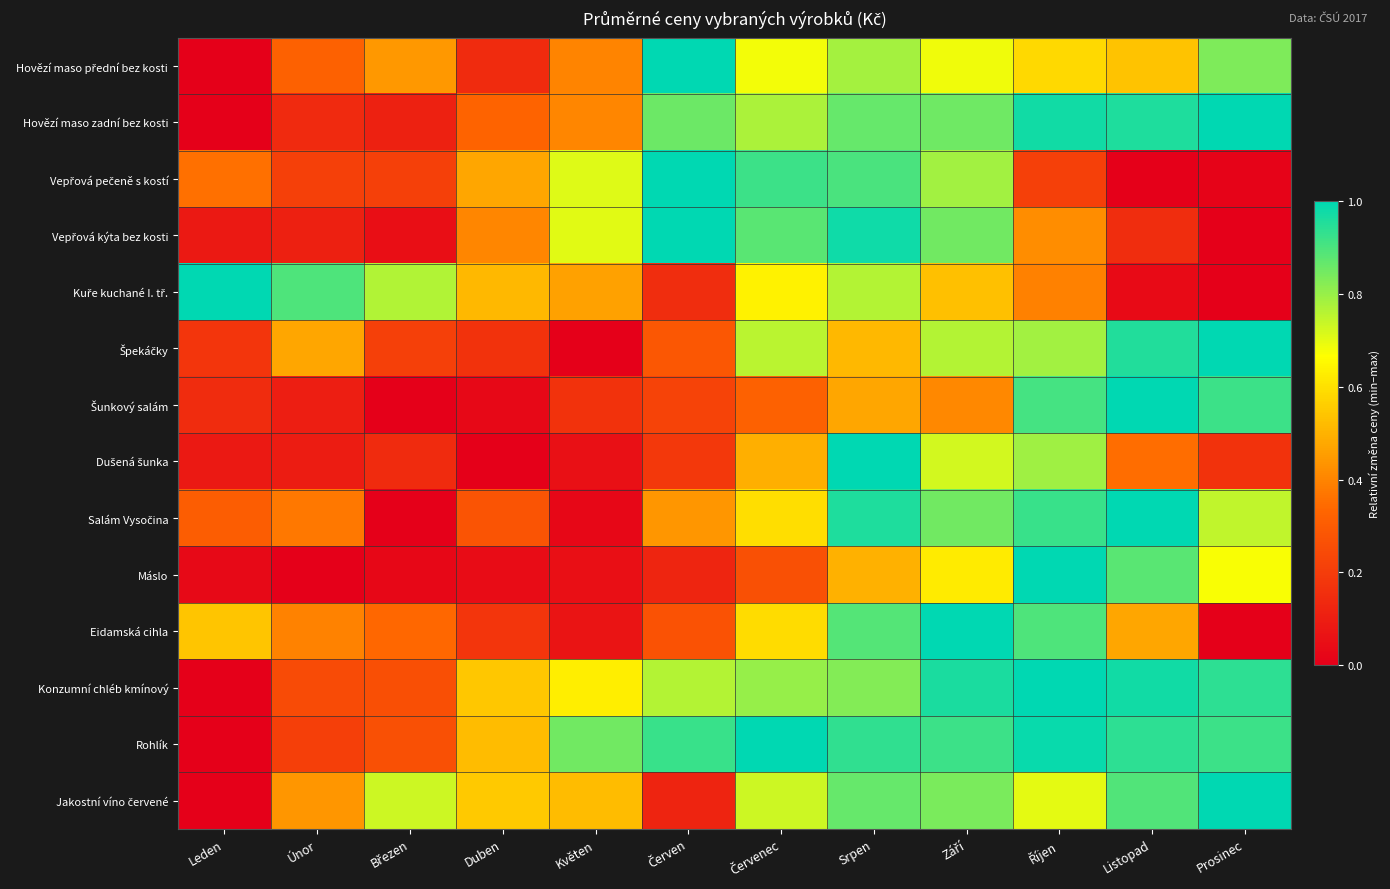

Which label corresponds to the smallest value in the chart?

Leden